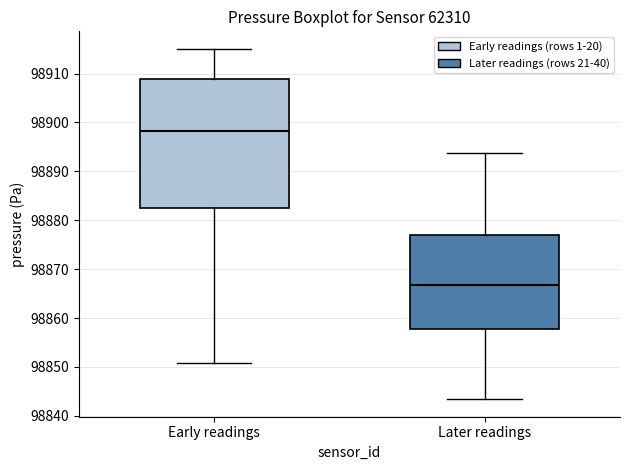

Which box is the tallest, from its lower edge to its upper edge?

Early readings